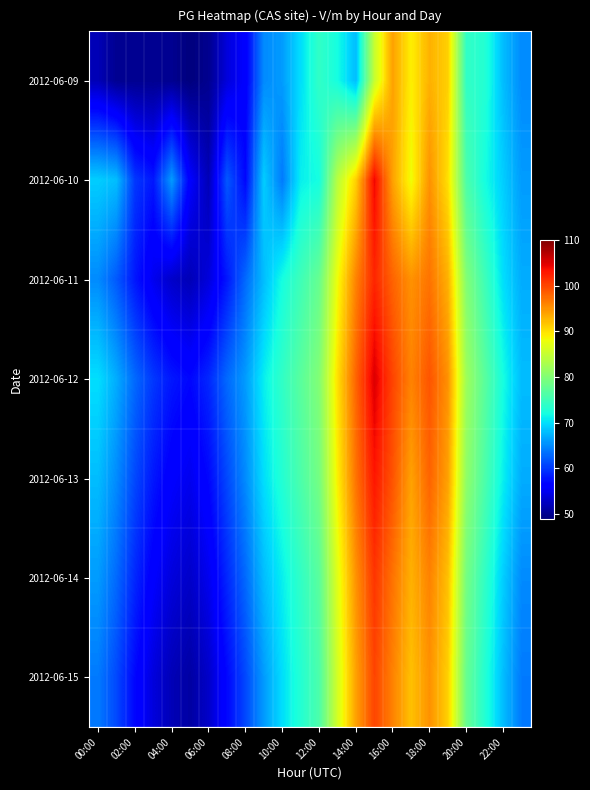

Reading right to left, extract all data points from this chart.

2012-06-09: 65	68	73	74	91	93	89	94	85	68	72	74	70	66	65	56	54	50	49	50	50	50	50	52
2012-06-10: 66	69	72	76	90	95	88	94	104	91	84	72	71	64	69	57	62	52	56	66	58	60	68	69
2012-06-11: 67	70	75	80	93	97	95	98	102	96	88	78	75	72	68	63	58	54	52	53	55	58	62	65
2012-06-12: 68	72	77	82	95	99	96	100	105	98	90	80	77	74	71	66	63	59	57	58	60	63	67	70
2012-06-13: 67	71	76	81	94	98	94	99	103	97	89	79	76	73	70	65	61	57	55	56	58	61	65	68
2012-06-14: 65	69	74	79	92	96	93	97	101	95	87	77	74	71	68	63	59	55	53	54	56	59	63	66
2012-06-15: 64	68	73	78	91	95	92	96	100	94	86	76	73	70	66	61	57	53	51	52	54	57	61	64